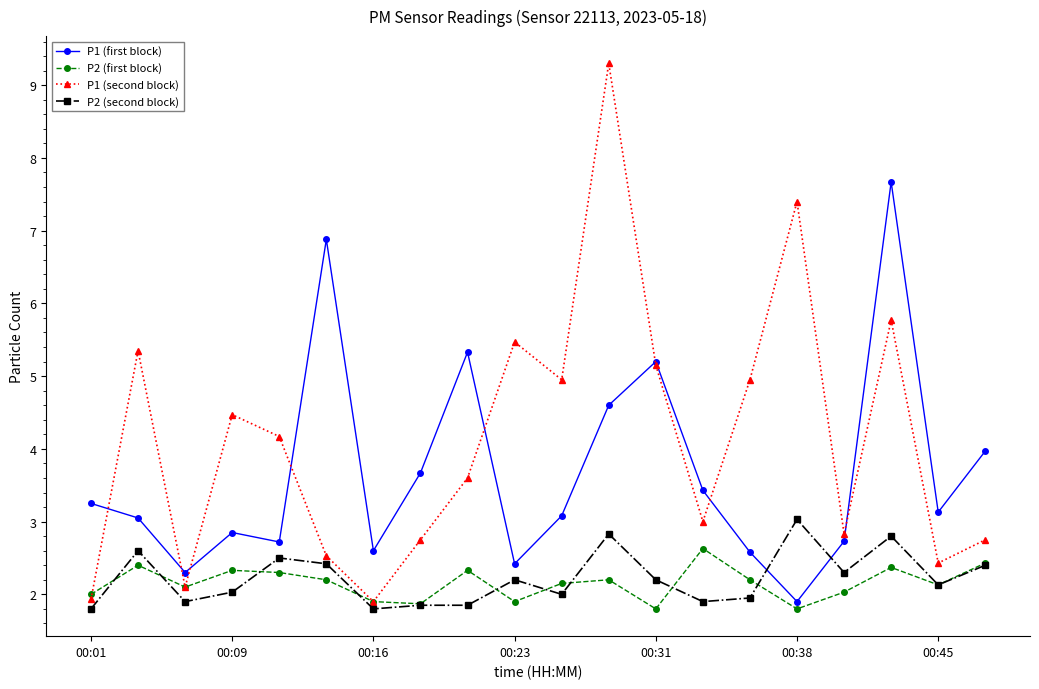

Rank the series by their maximum value, from highest to lowest.

P1 (second block), P1 (first block), P2 (second block), P2 (first block)